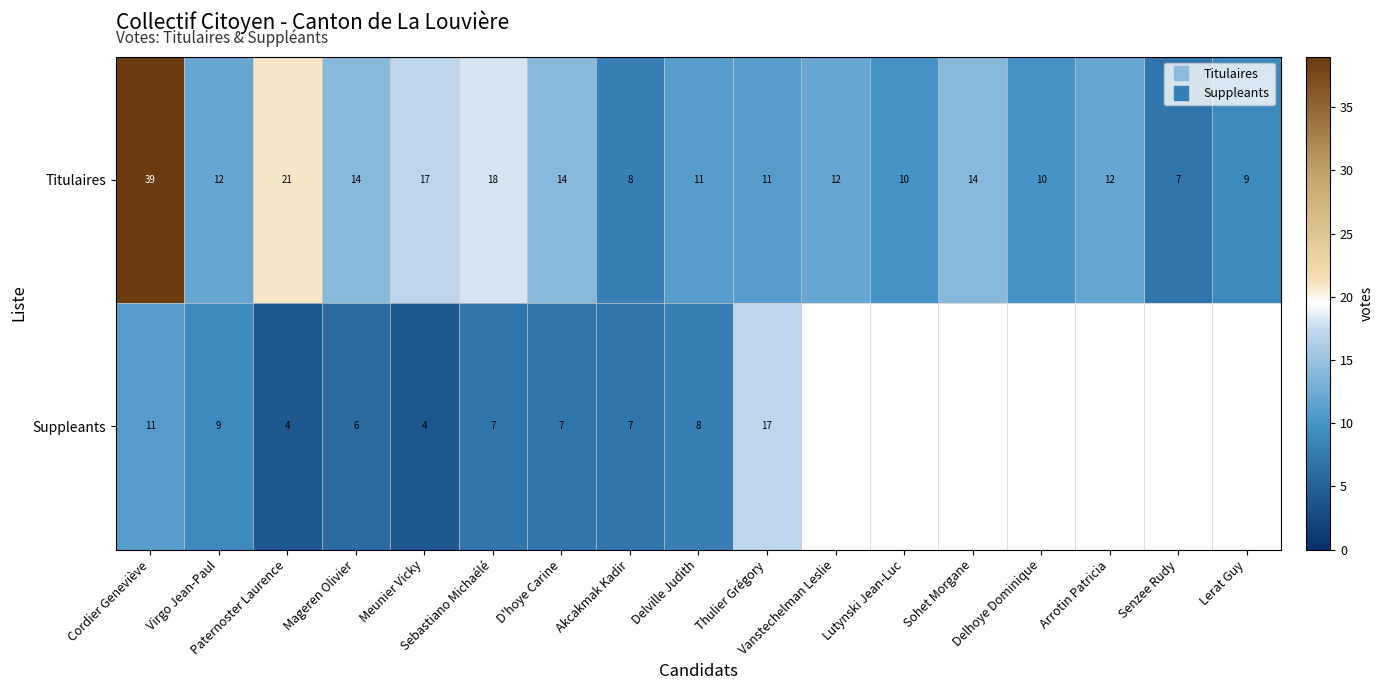

What is the smallest value displayed?

4.0